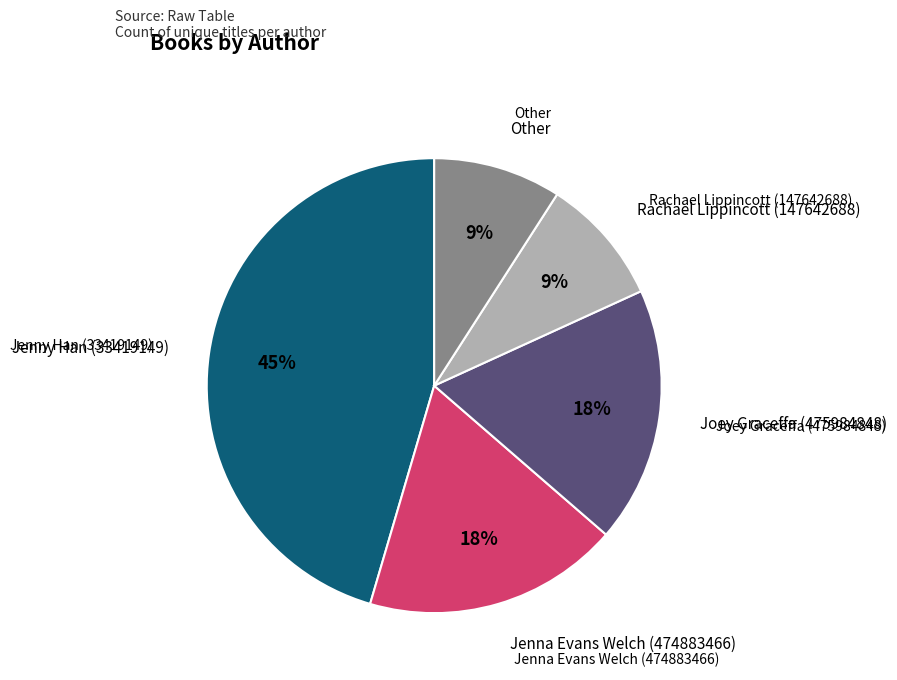

To the nearest percent, what is the average slice percentage?

20%